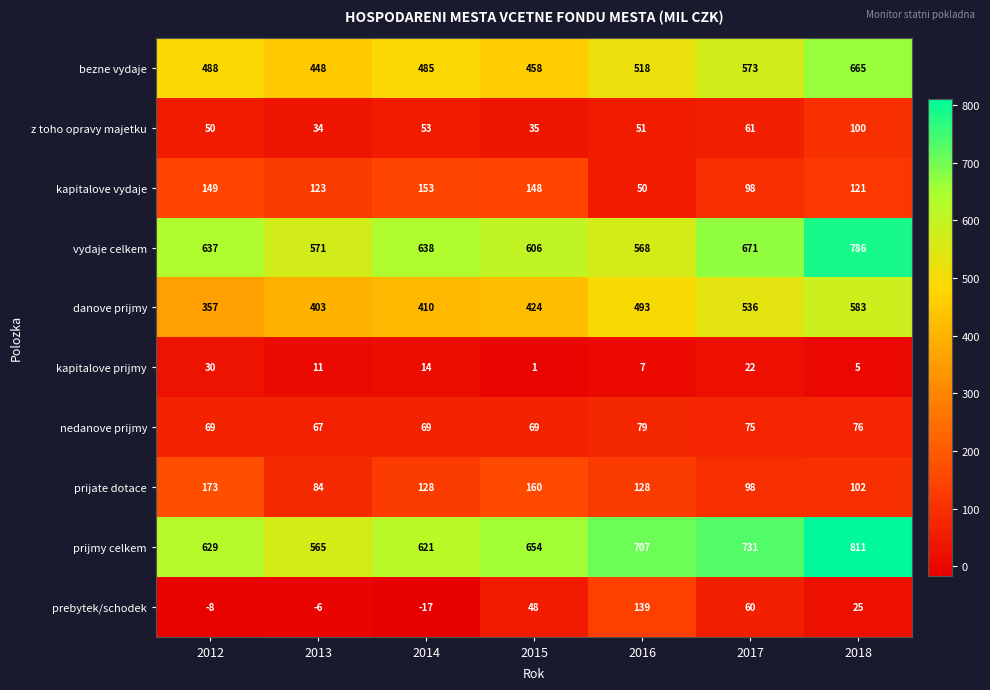

Which category has the lowest value across all series?

2014